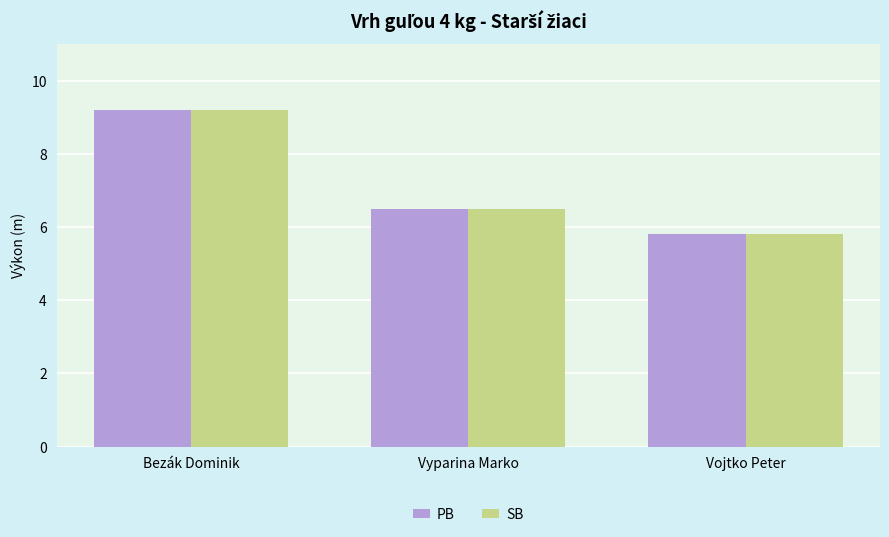

The PB series shows 8.5 at Vyparina Marko. True or false?

False